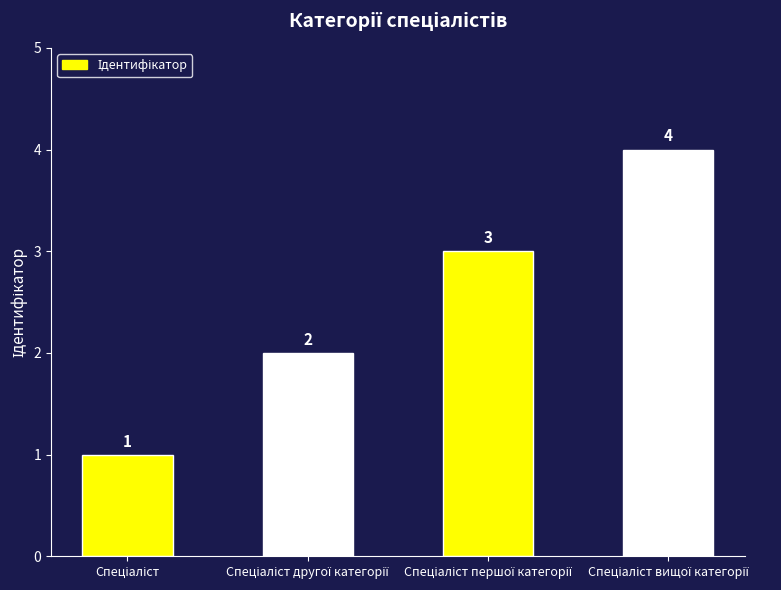

What is the value of the 2nd bar from the left?

2